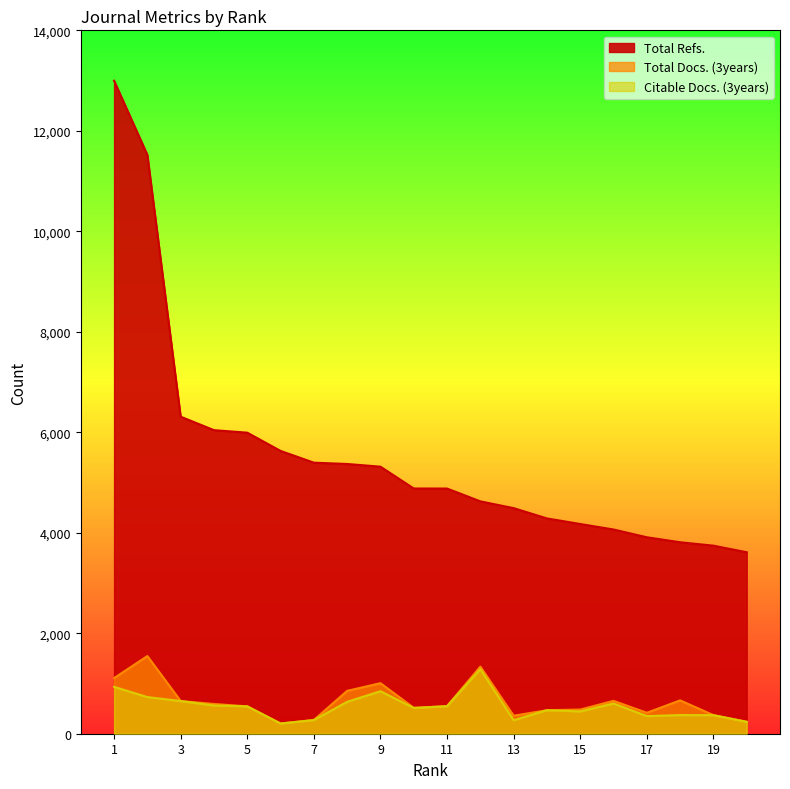

Count the number of categories in the chart.

20